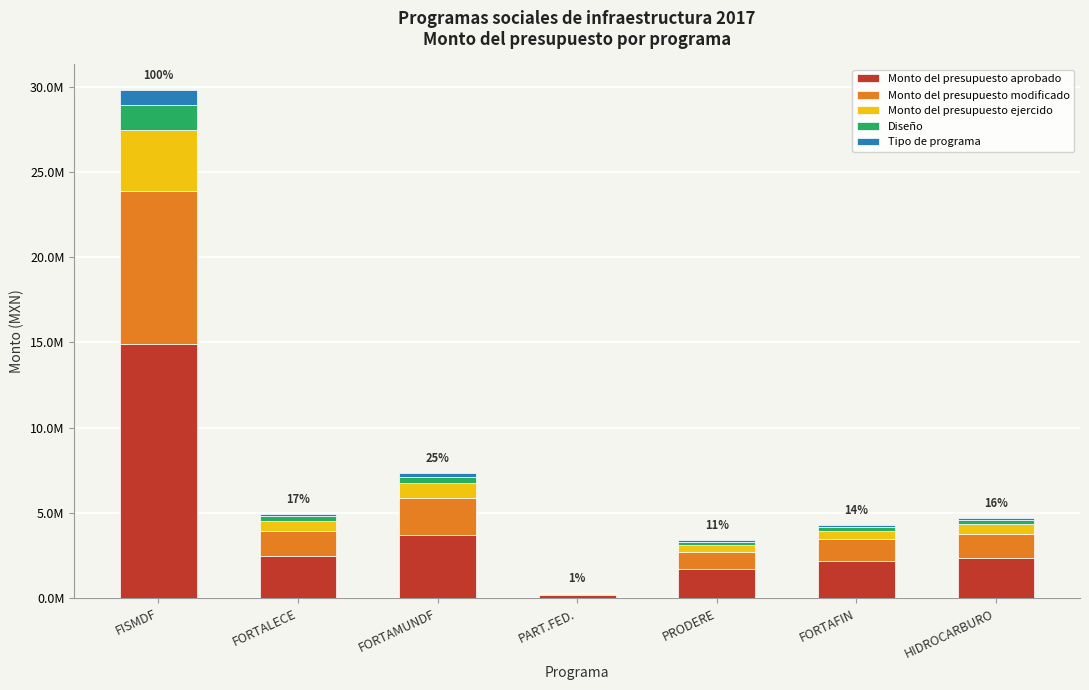

The Diseño series shows 22938.2 at PART.FED.. True or false?

False